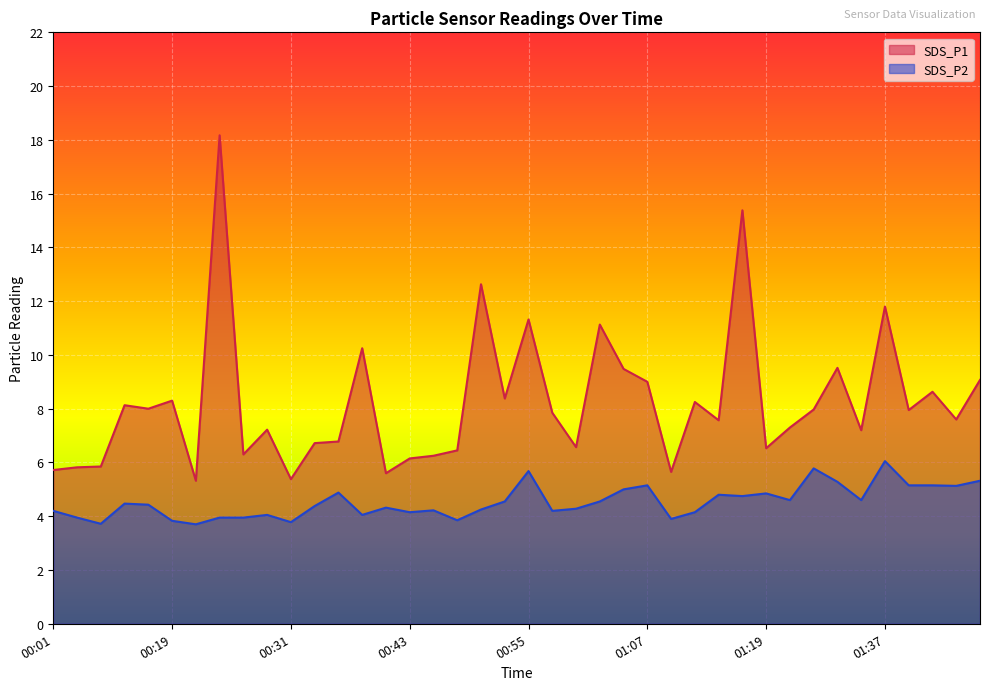

At how many categories does at least one series exceed 4?

40